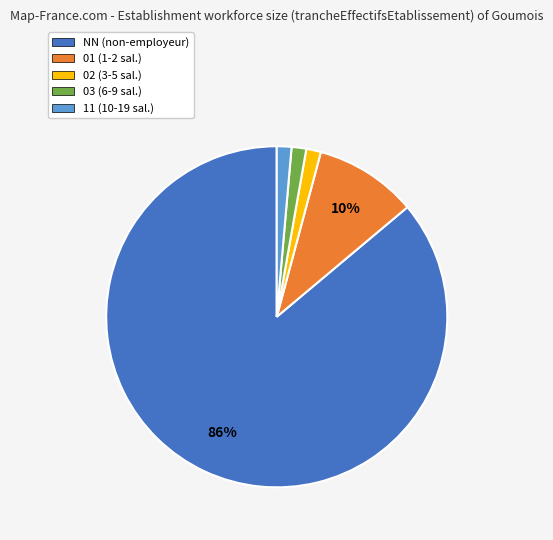

Approximately how many times larger is the value at 11 (10-19 sal.) compared to 03 (6-9 sal.)?

1.0